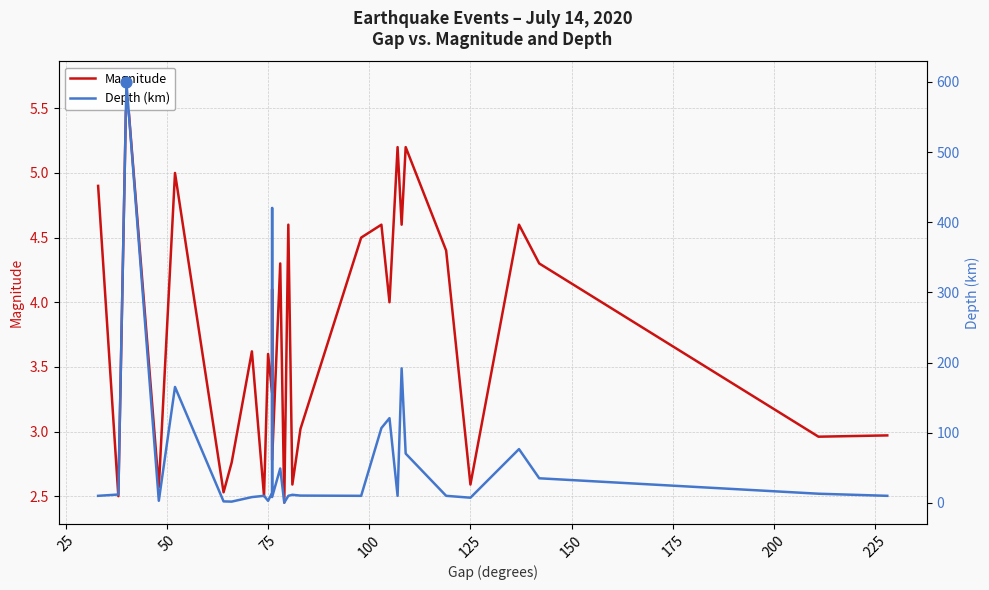

Which series has the largest total across all categories?

Depth (km)